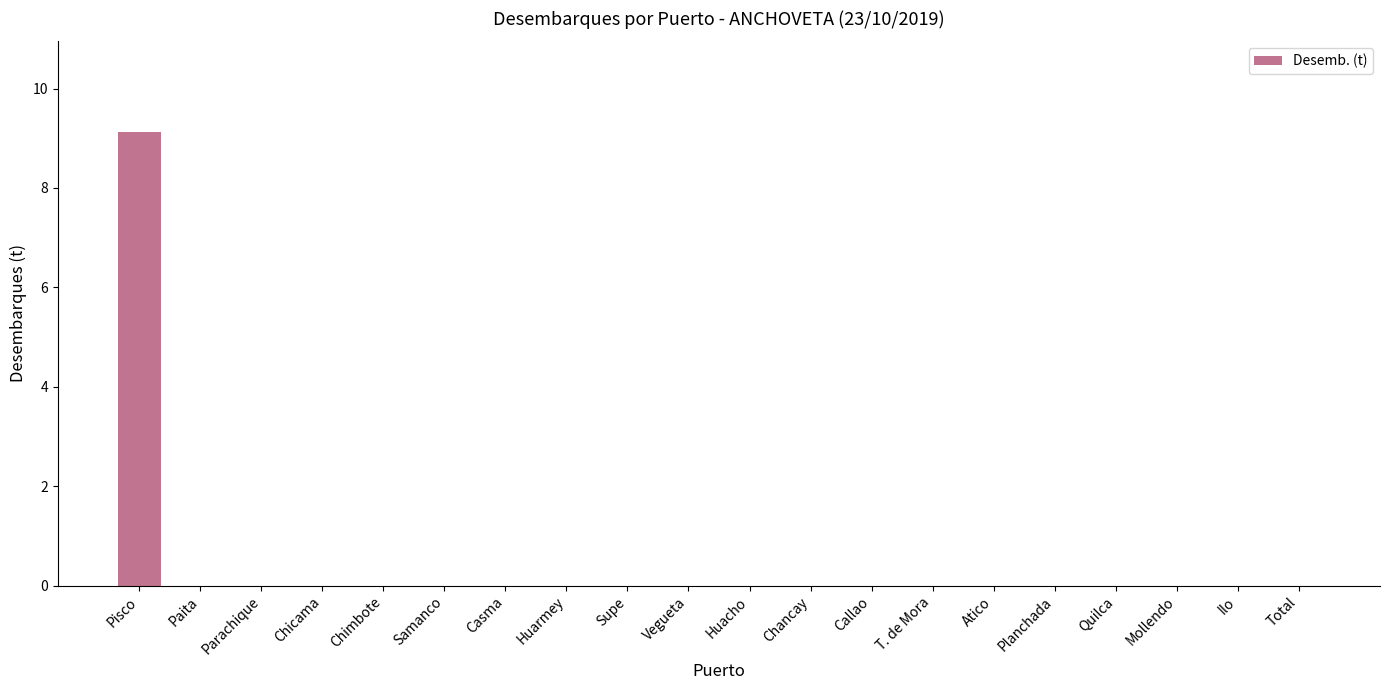

Which category has the highest value across all series?

Pisco